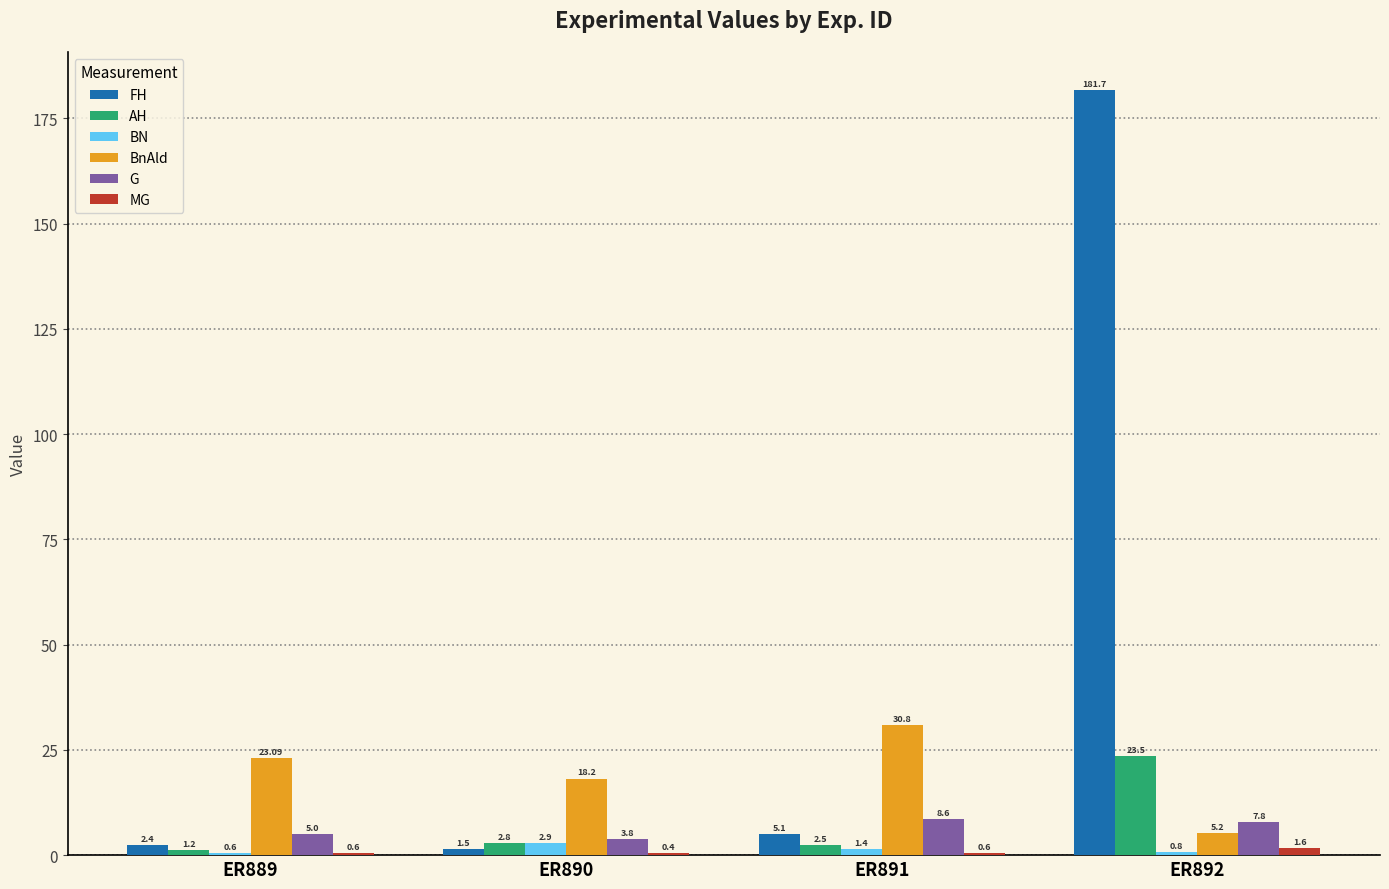

What is the total value across all series at ER892?

220.6